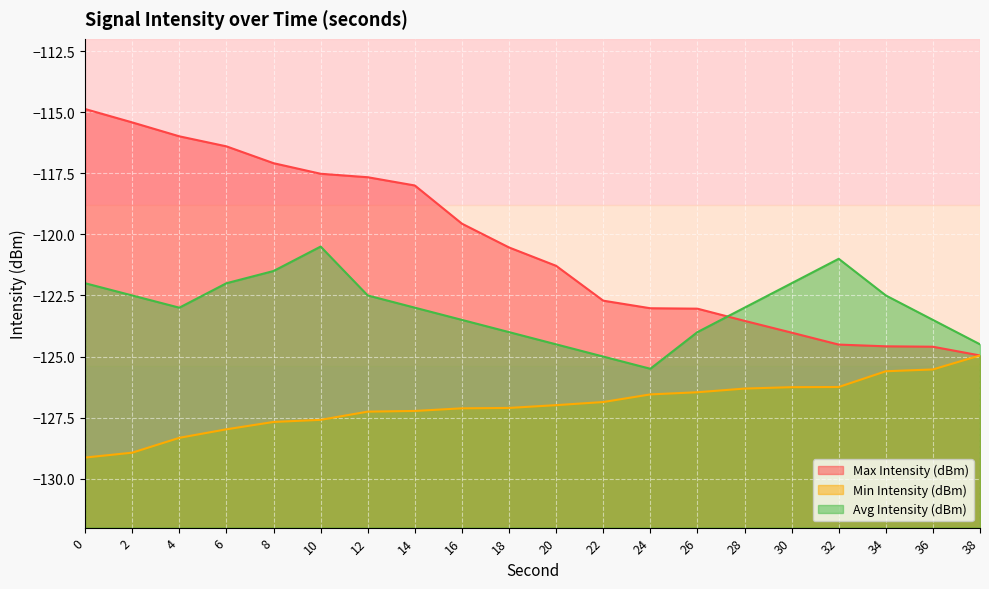

What is the total value across all series at 38?

-374.4